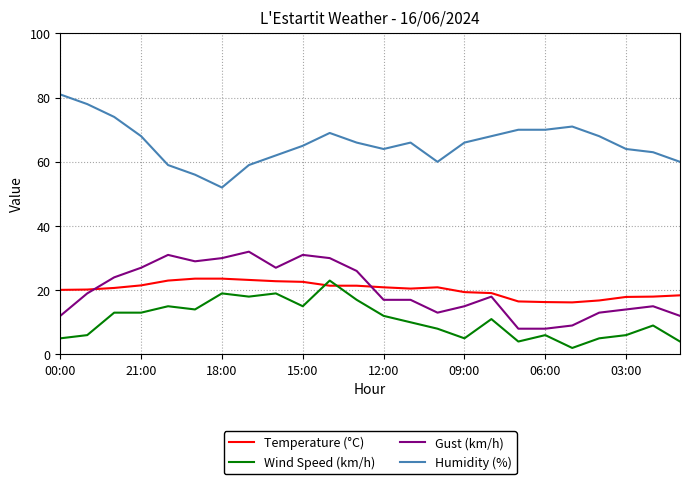

Does the chart have visible grid lines?

Yes